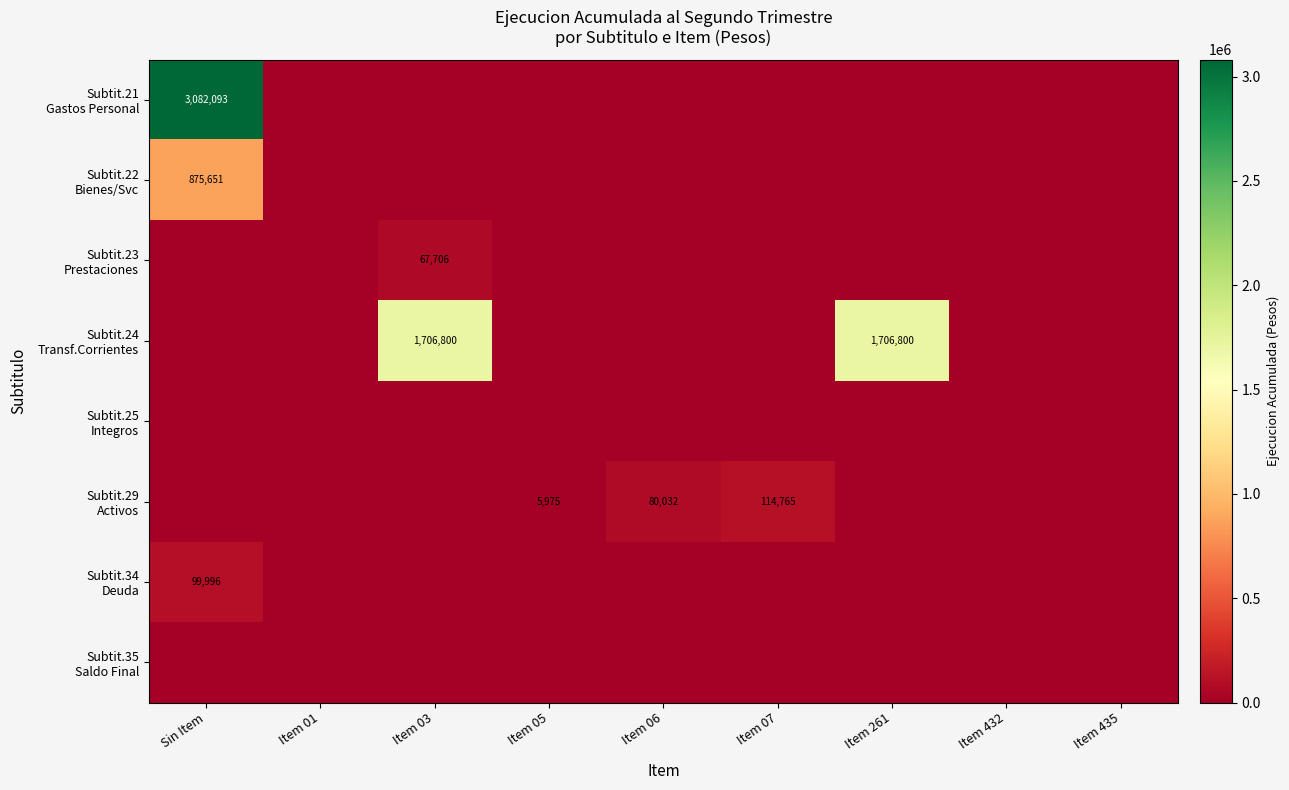

Rank the series by their maximum value, from highest to lowest.

Subtit.21 Gastos Personal, Subtit.24 Transf.Corrientes, Subtit.22 Bienes/Svc, Subtit.29 Activos, Subtit.34 Deuda, Subtit.23 Prestaciones, Subtit.25 Integros, Subtit.35 Saldo Final